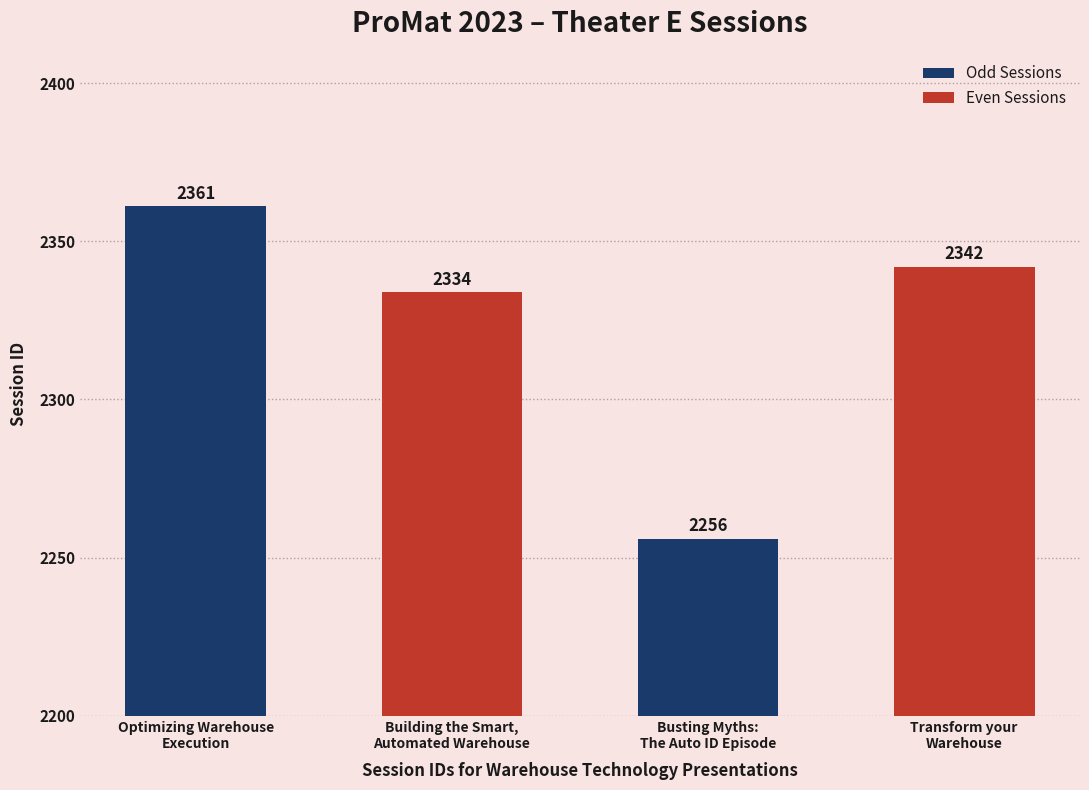

The chart shows a value of 1586 at Building the Smart,
Automated Warehouse. True or false?

False